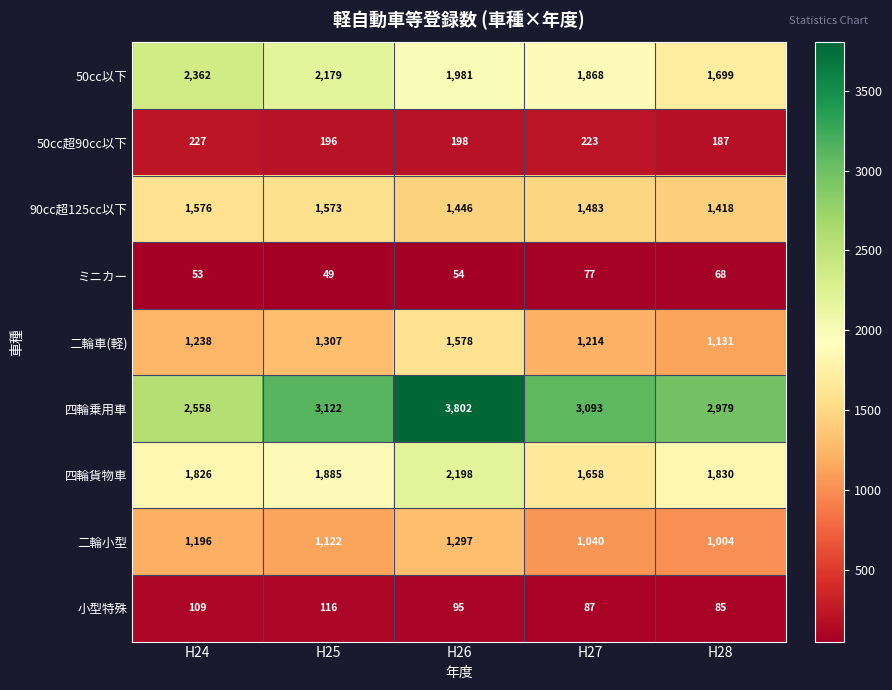

At which category does the chart reach its peak across all series?

H26